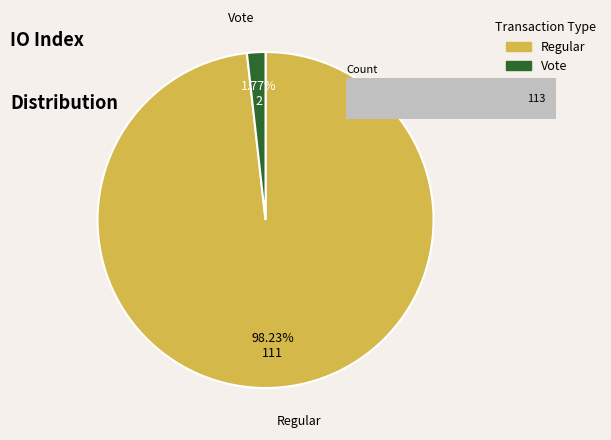

To the nearest percent, what is the average slice percentage?

50%